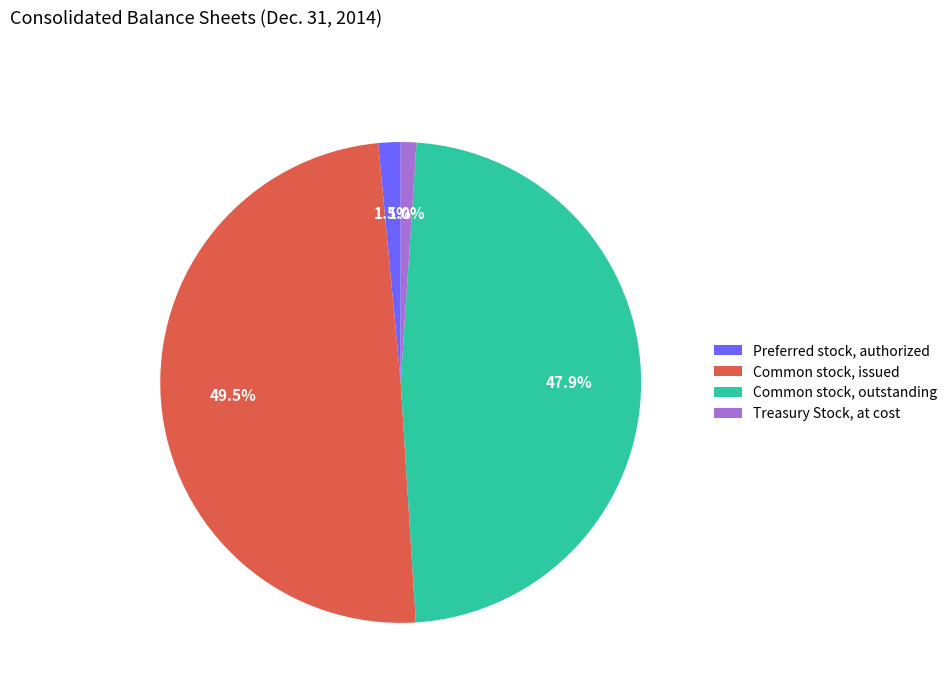

What percentage do Preferred stock, authorized and Common stock, outstanding together represent?

49.4%